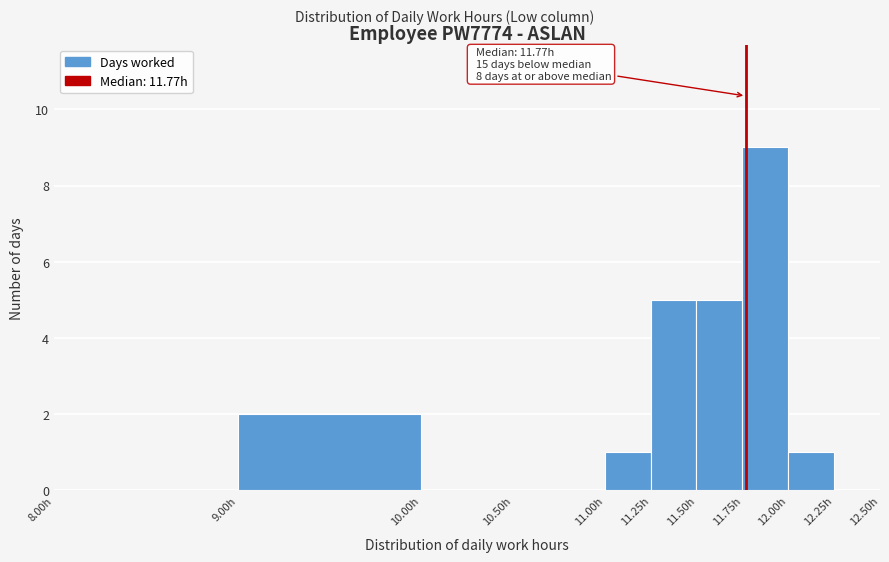

Over which range of the x-axis is the bar tallest?

11.75 to 12.00